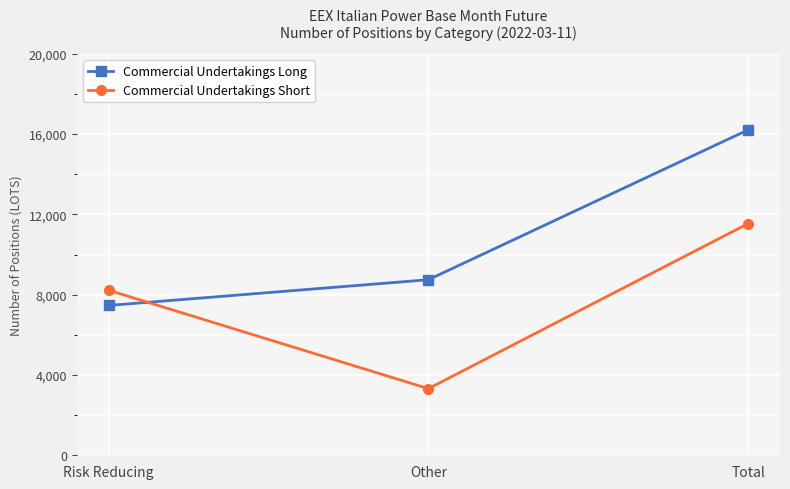

At how many categories does at least one series exceed 14701?

1